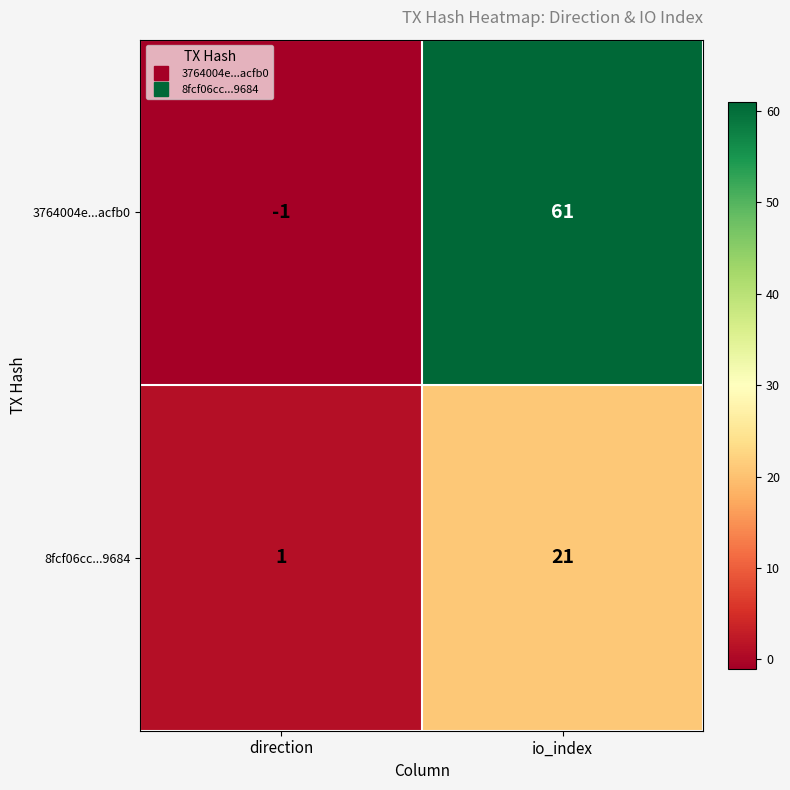

At how many categories does at least one series exceed 51?

1